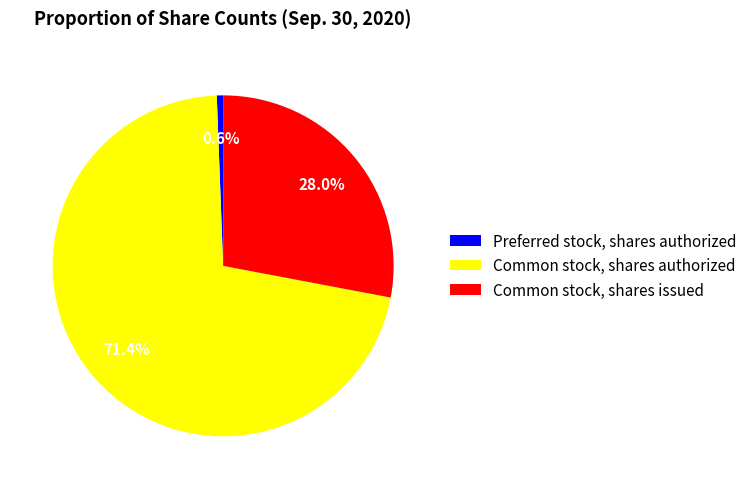

To the nearest percent, what percentage of the pie is Common stock, shares authorized?

71%